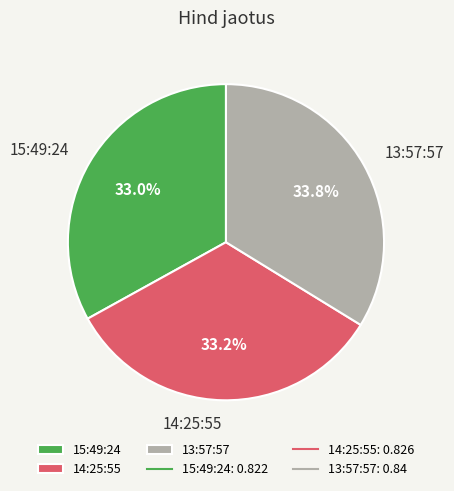

True or false: 15:49:24 accounts for 48% of the total.

False